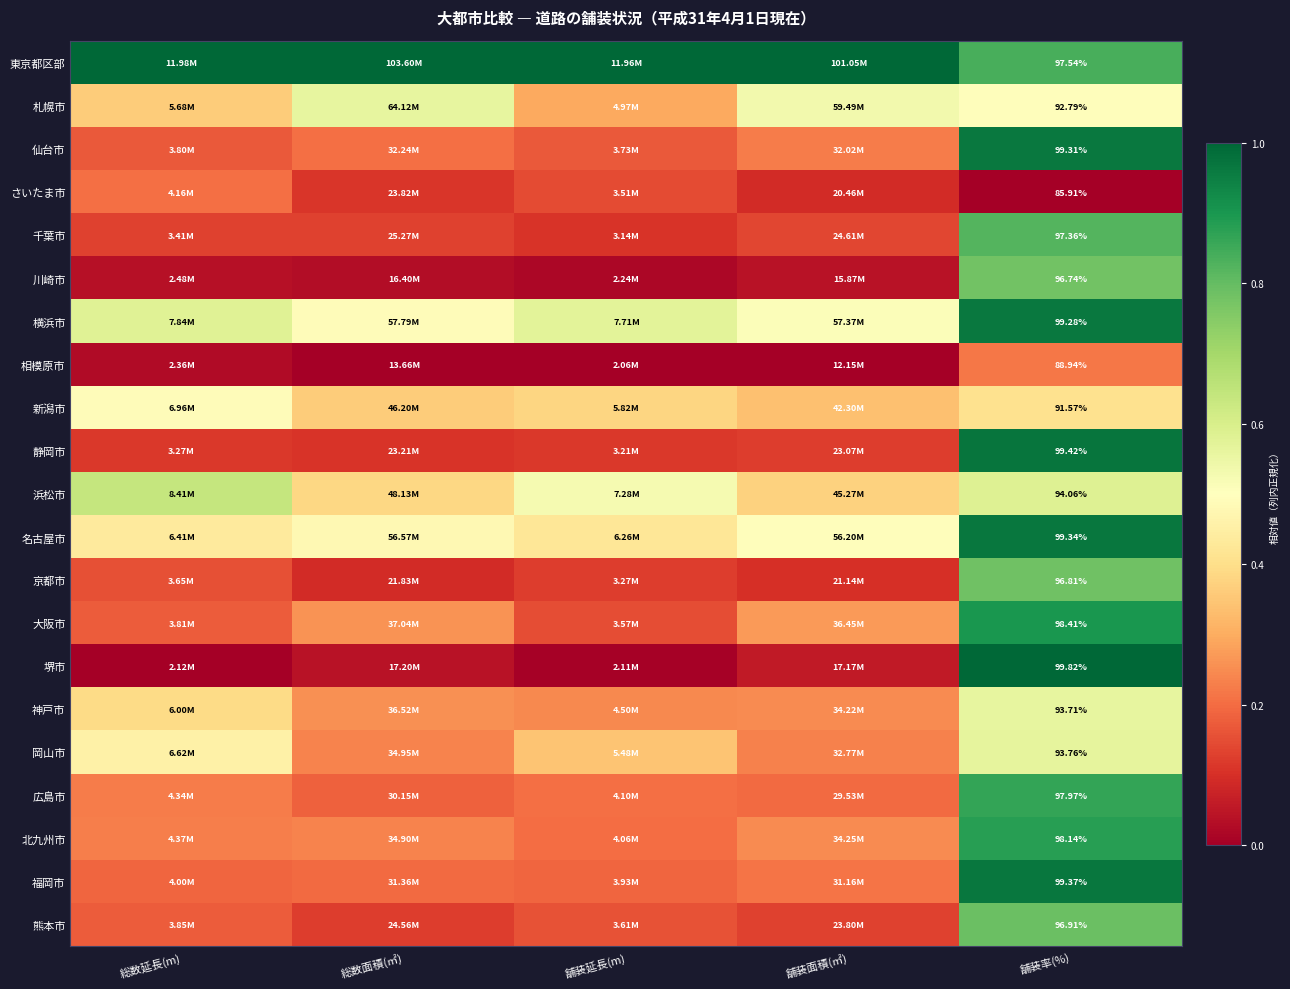

At how many categories does at least one series exceed 0?

5